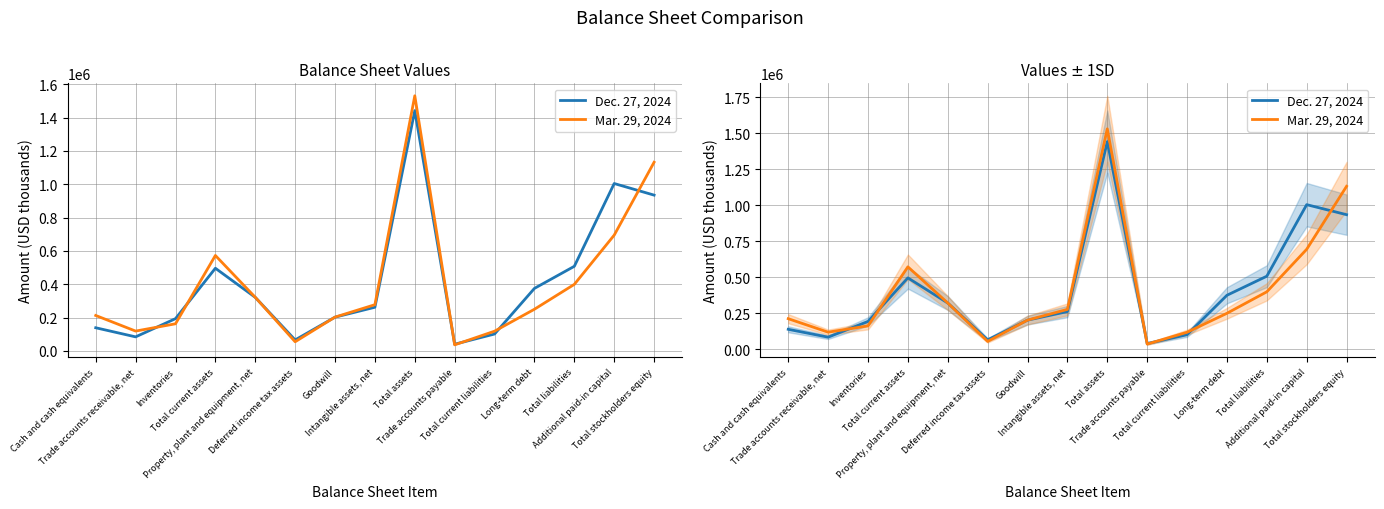

Rank the categories by Dec. 27, 2024 value from highest to lowest.

Total assets, Additional paid-in capital, Total stockholders equity, Total liabilities, Total current assets, Long-term debt, Property, plant and equipment, net, Intangible assets, net, Goodwill, Inventories, Cash and cash equivalents, Total current liabilities, Trade accounts receivable, net, Deferred income tax assets, Trade accounts payable